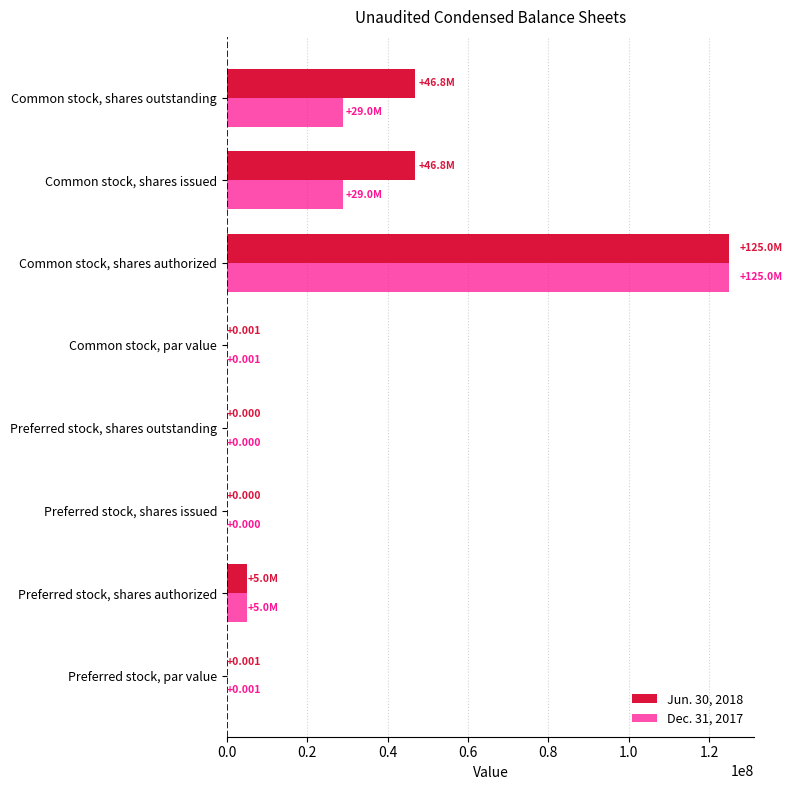

At which category is the sum across all series the highest?

Common stock, shares authorized